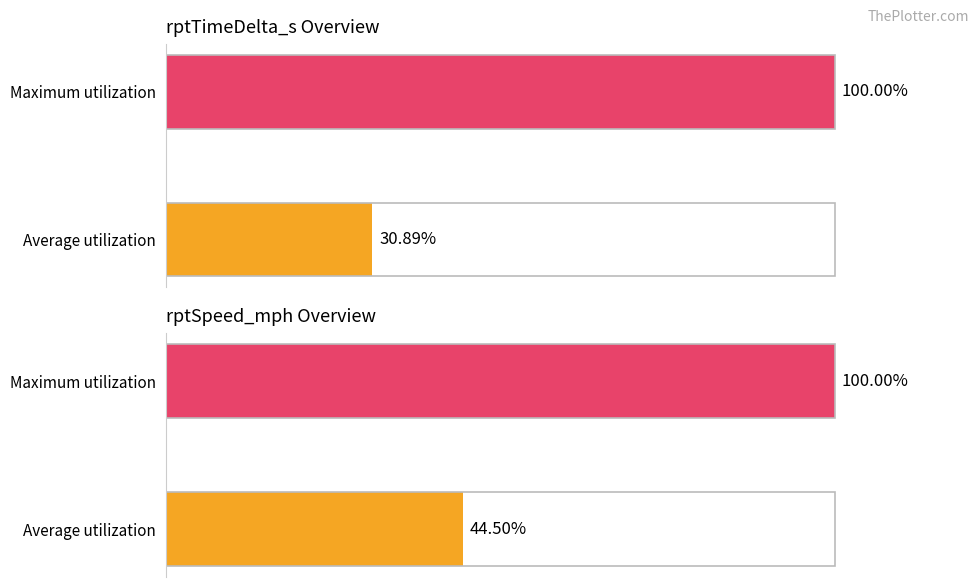

Which series has the widest spread of values?

rptTimeDelta_s